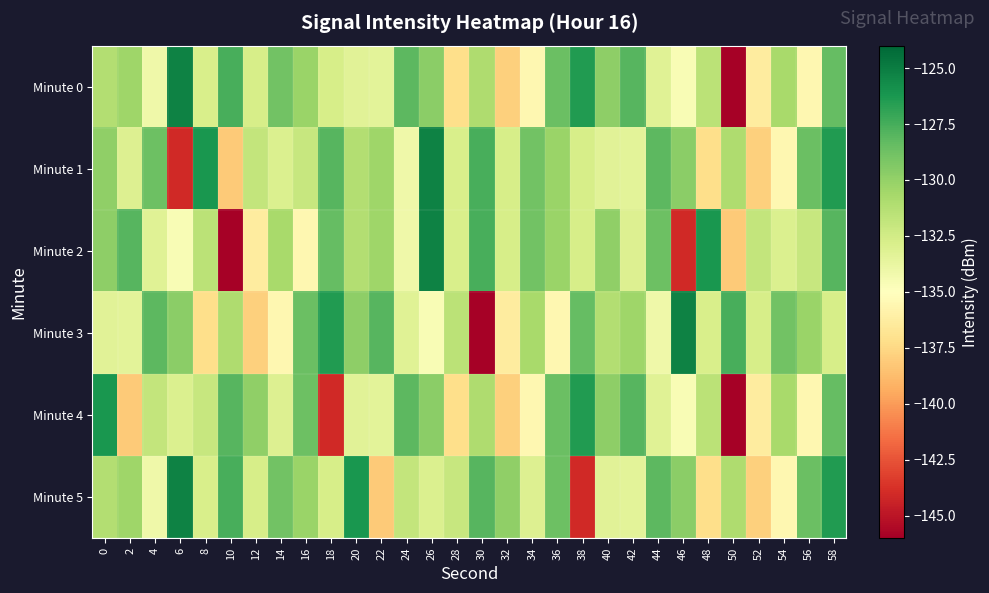

What is the spread (max minus min) of values at 2?

10.1